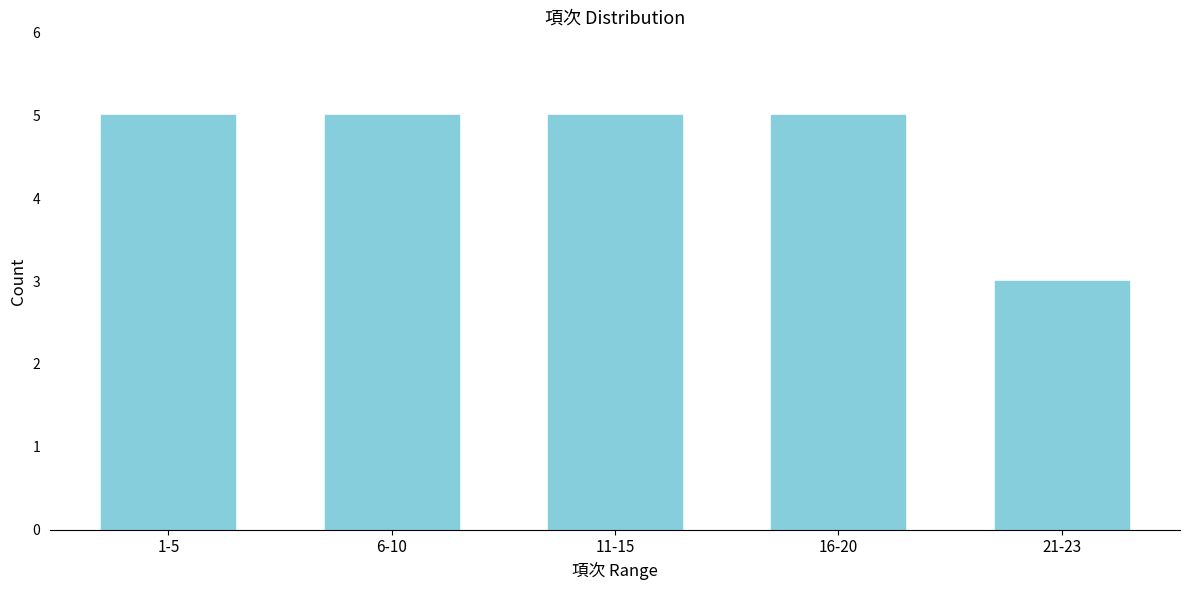

Reading right to left, what are all the values shown in this chart?

21-23=3	16-20=5	11-15=5	6-10=5	1-5=5